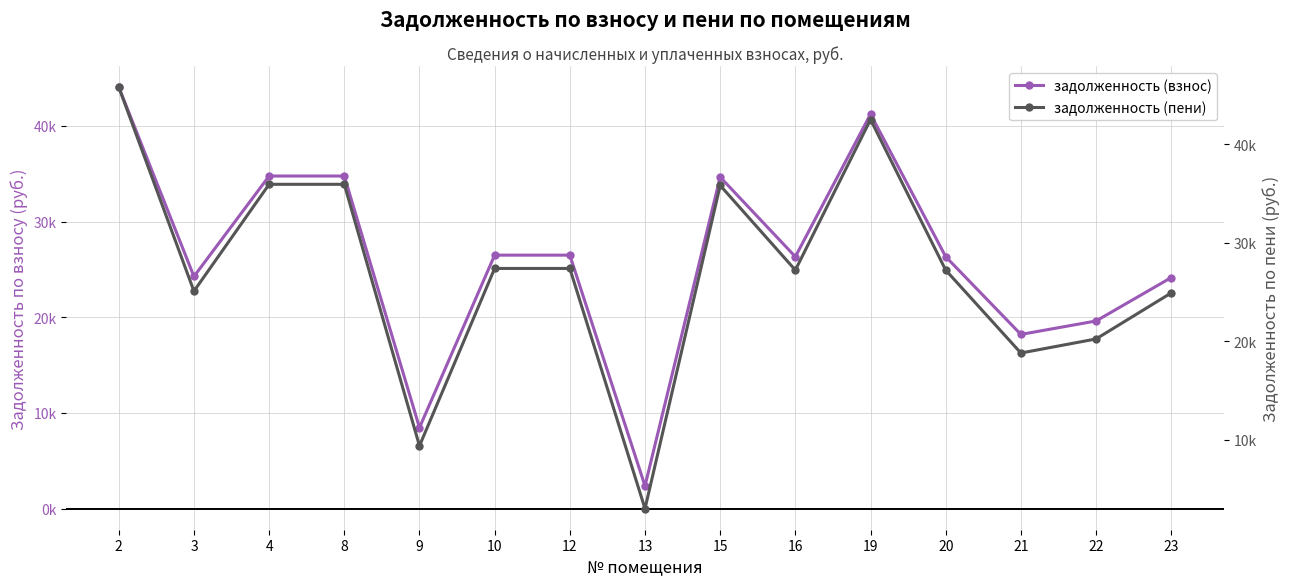

At which label does задолженность (пени) reach its minimum?

13